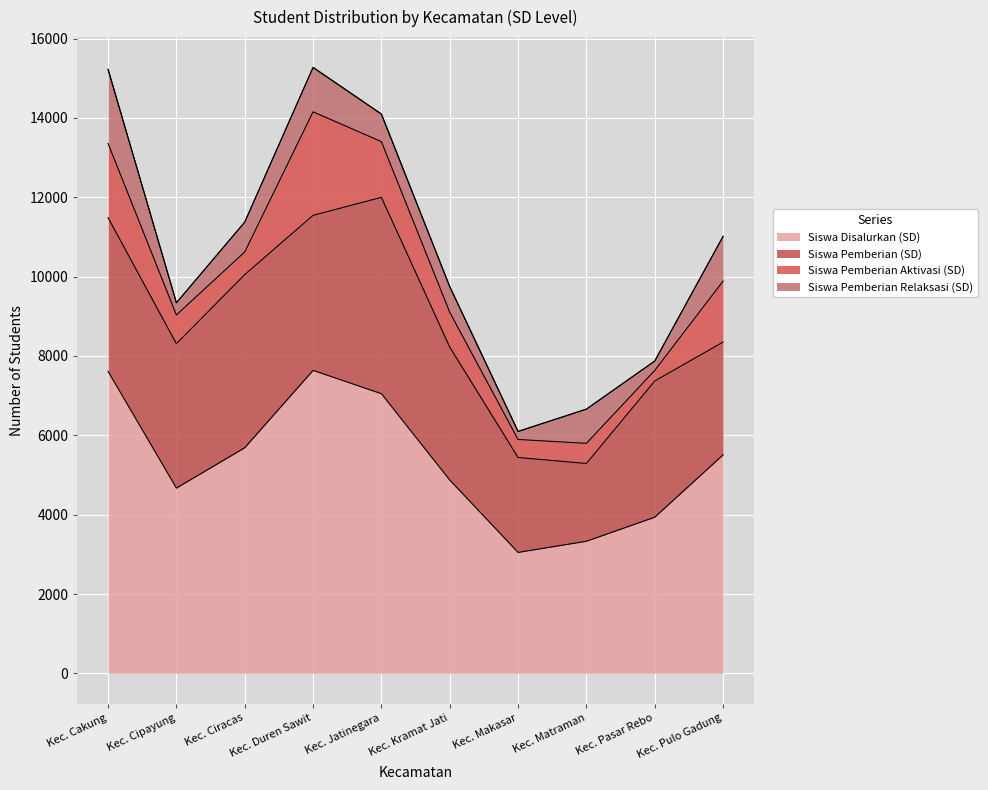

What are all the series names shown in the legend?

Siswa Disalurkan (SD), Siswa Pemberian (SD), Siswa Pemberian Aktivasi (SD), Siswa Pemberian Relaksasi (SD)